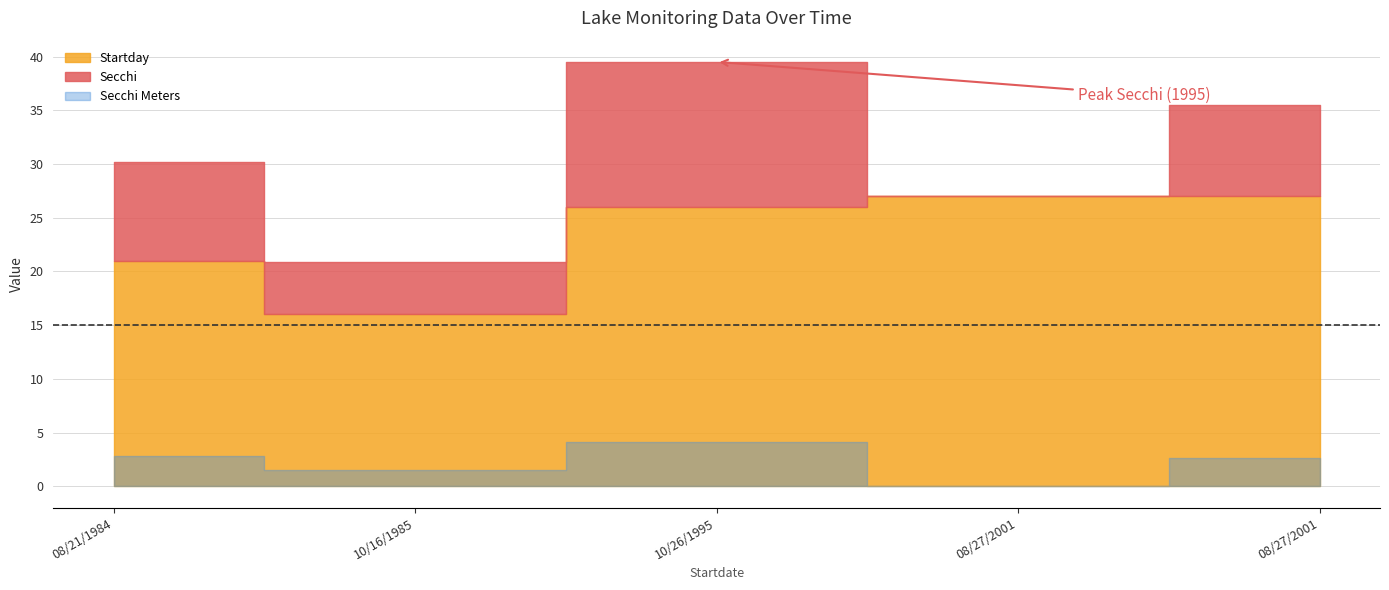

What is the sum of all Startday values?

117.0